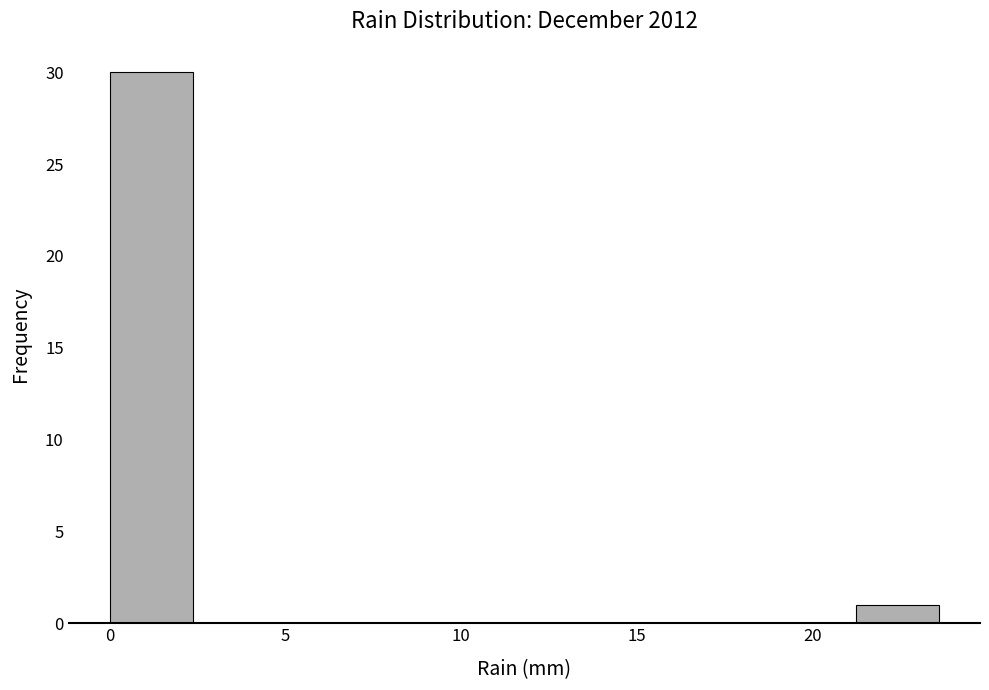

Reading left to right, transcribe this chart: for each bar, give the range it covers on the x-axis and its height. Neither the bar edges nor the heights are printed on the chart, so give them approximately, as read against the axes.

0.0 to 2.5: 30
2.5 to 4.5: 0
4.5 to 7.0: 0
7.0 to 9.5: 0
9.5 to 12.0: 0
12.0 to 14.0: 0
14.0 to 16.5: 0
16.5 to 19.0: 0
19.0 to 21.0: 0
21.0 to 23.5: 1